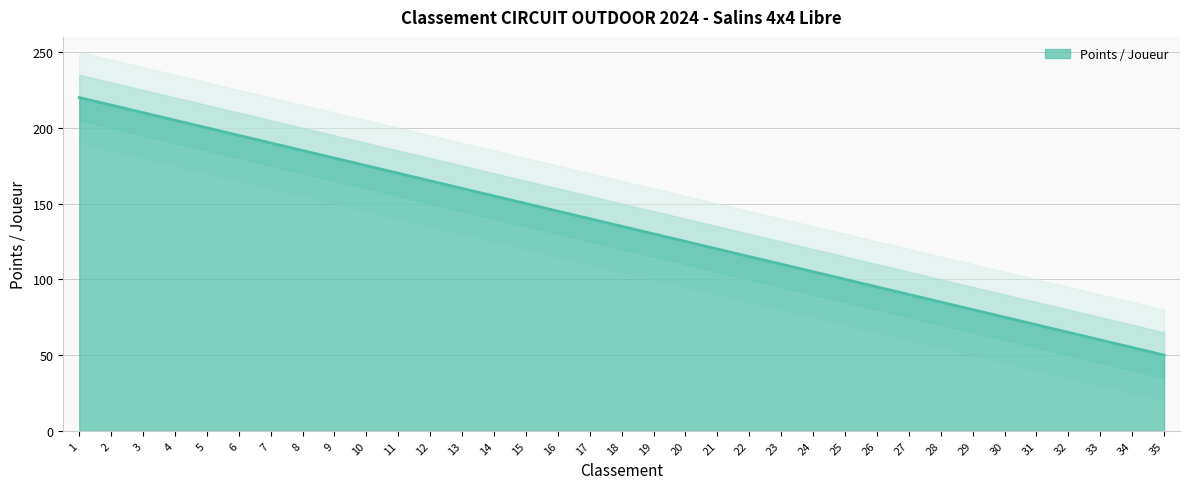

What is the ratio of the value at 5 to the value at 22?

1.7